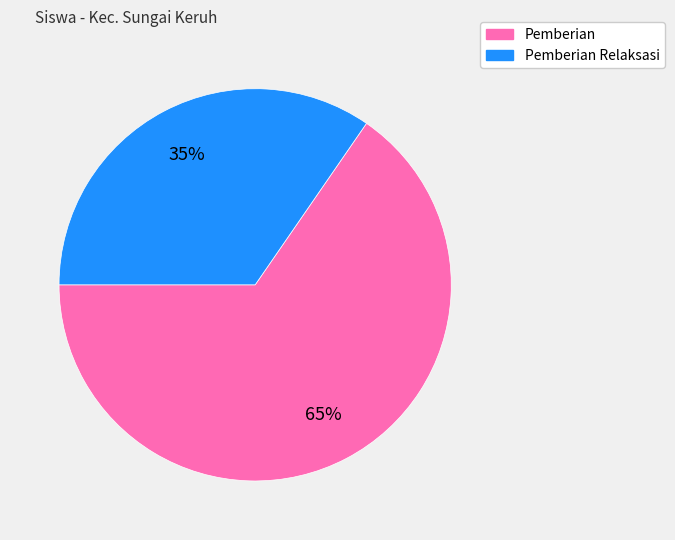

To the nearest percent, what is the average slice percentage?

50%